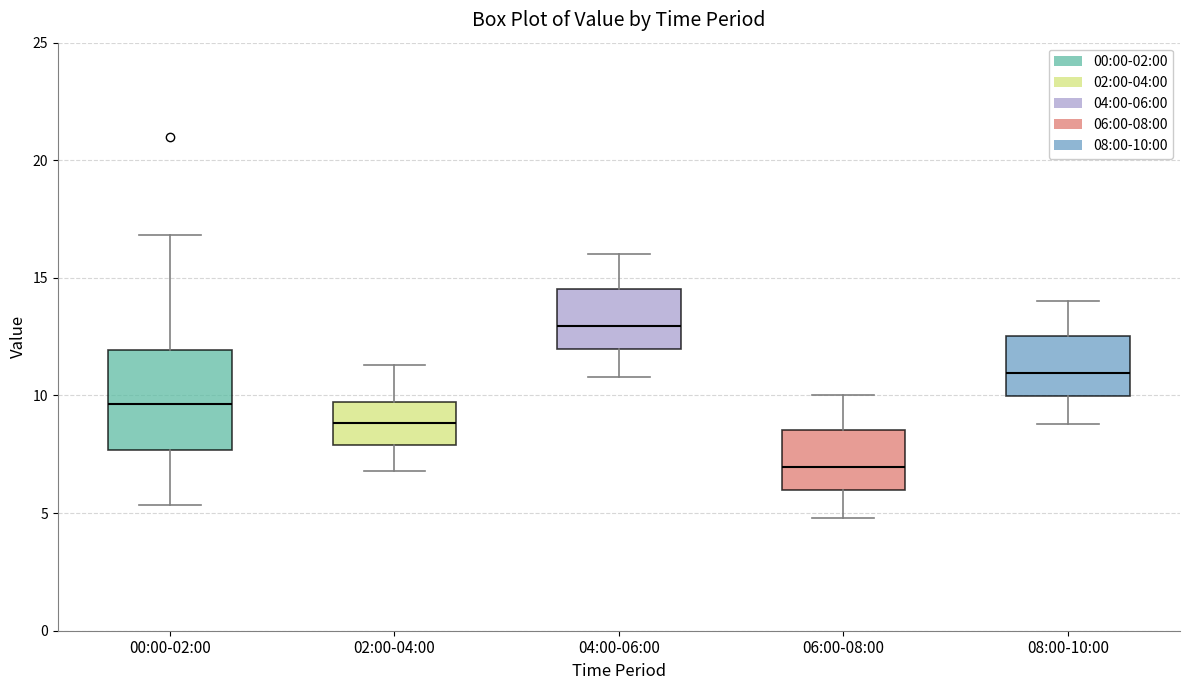

Reading left to right, transcribe this box plot: for each box, give where its median line is, the range the box spans, and where its two whiskers end, as read against the y-axis. The values are not printed on the chart, so give them approximately, as read against the axis.

00:00-02:00: median 9.5, box 7.5 to 12.0, whiskers 5.5 to 17.0
02:00-04:00: median 9.0, box 8.0 to 9.5, whiskers 7.0 to 11.5
04:00-06:00: median 13.0, box 12.0 to 14.5, whiskers 11.0 to 16.0
06:00-08:00: median 7.0, box 6.0 to 8.5, whiskers 5.0 to 10.0
08:00-10:00: median 11.0, box 10.0 to 12.5, whiskers 9.0 to 14.0